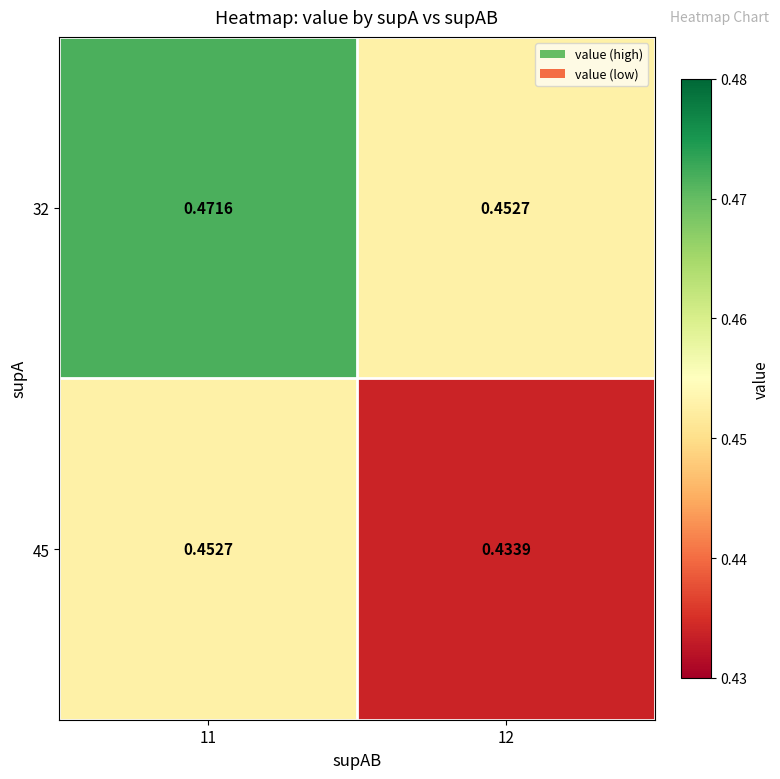

Rank the series by their average value, from lowest to highest.

45, 32